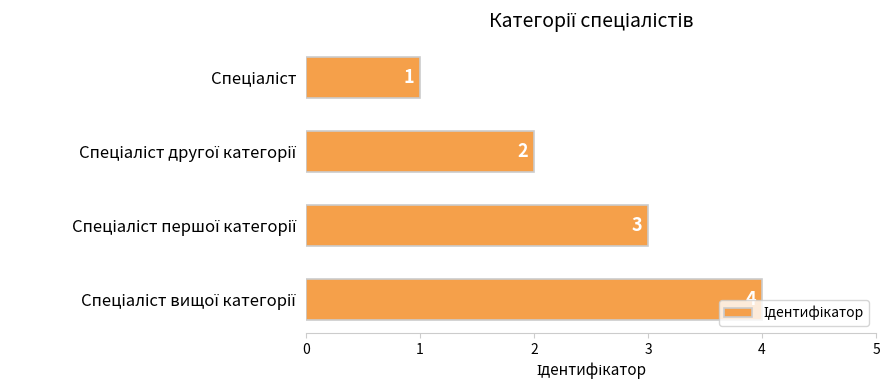

Count the values in the range 2 to 4.

3